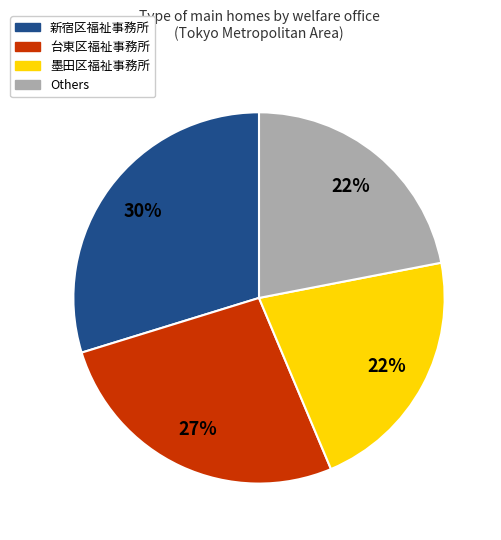

How many segments does this pie chart have?

4